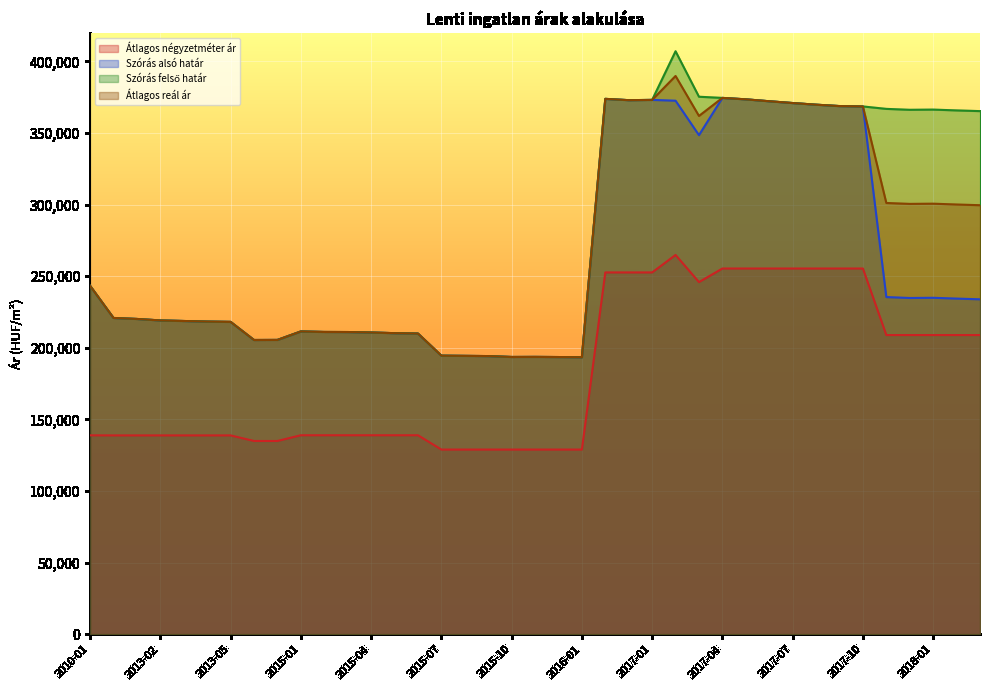

The Átlagos négyzetméter ár series shows 129000 at 2015-11. True or false?

True